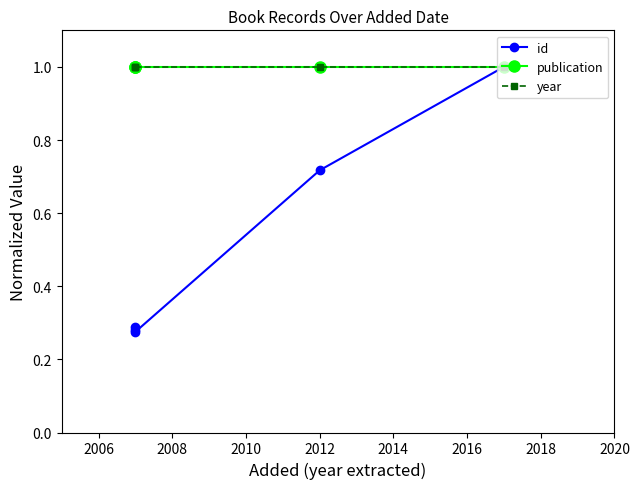

True or false: publication has a value of 1.8 at 2004.

False